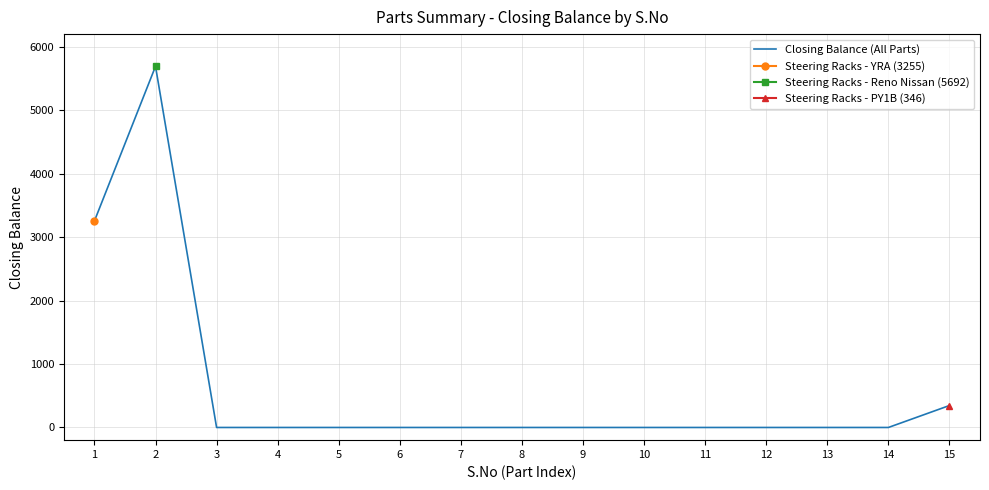

How many lines are shown in the chart?

1